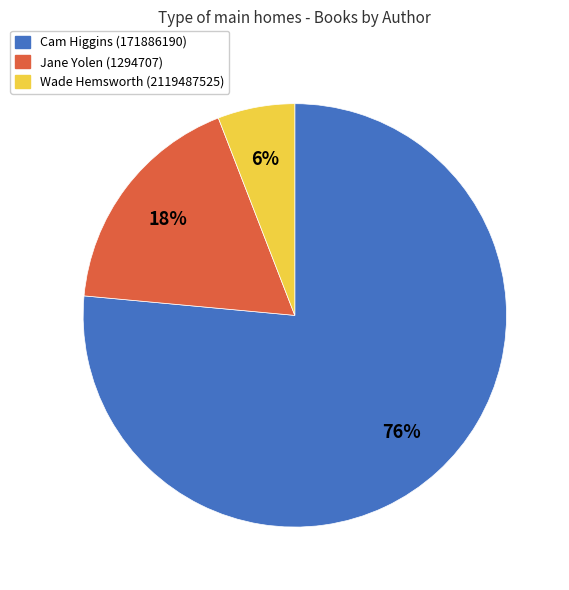

To the nearest percent, what is the average slice percentage?

33%